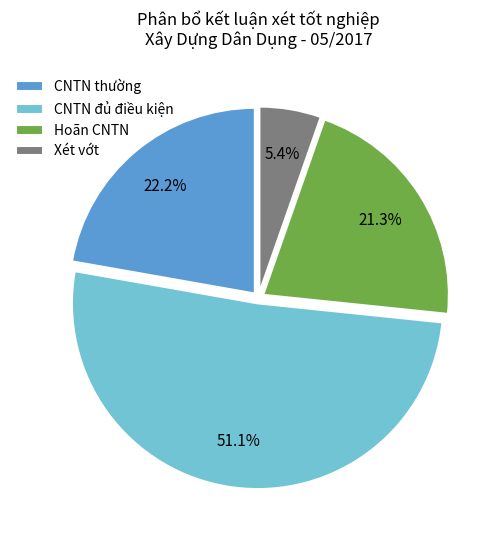

Which slice is the smallest?

Xét vớt